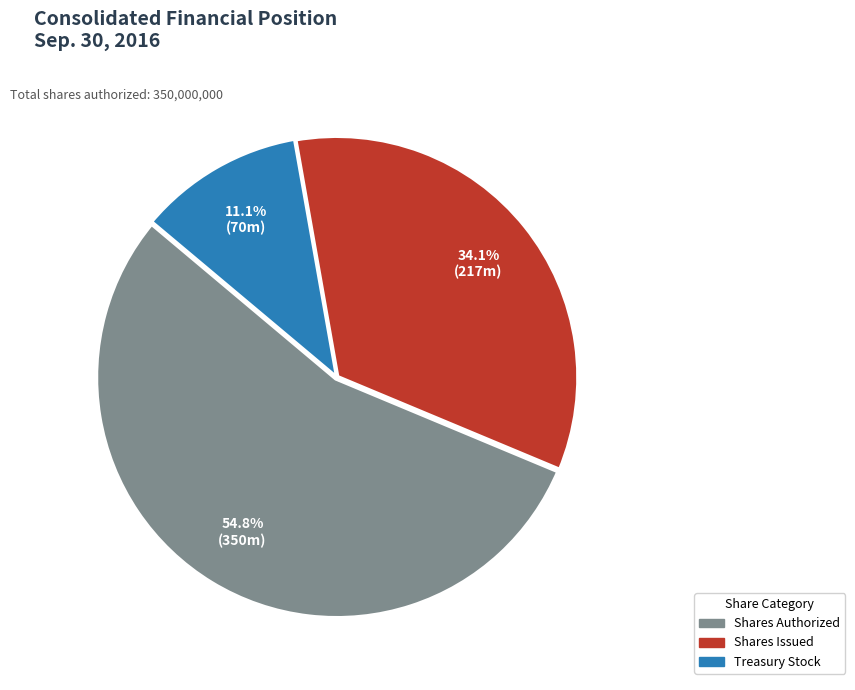

Does any single category account for the majority?

Yes